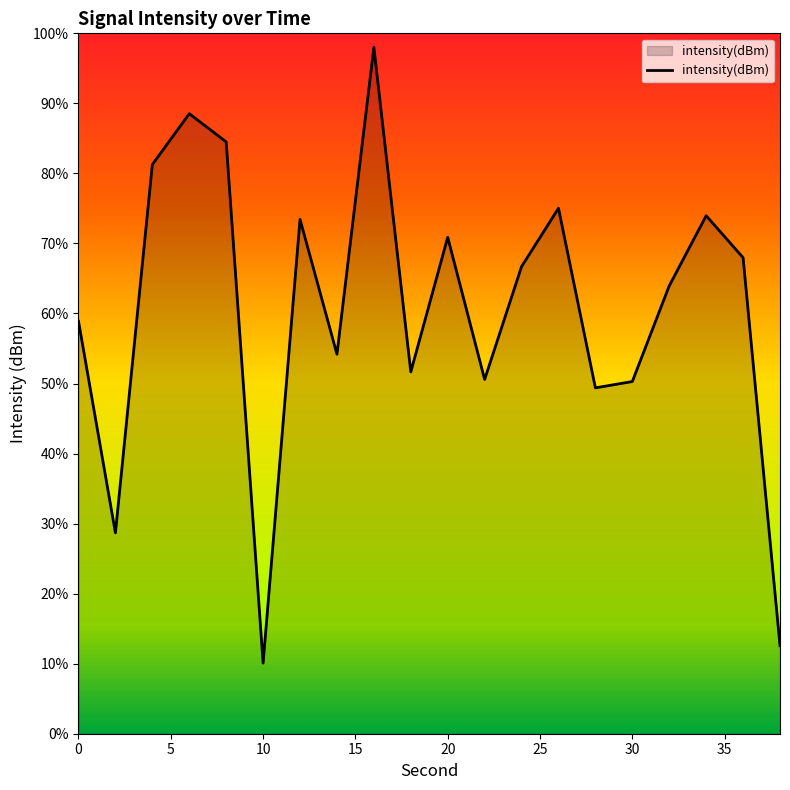

Reading left to right, extract all data points from this chart.

-124.7	-132.5	-118.9	-117.0	-118.0	-137.4	-120.9	-125.9	-114.5	-126.6	-121.6	-126.8	-122.7	-120.5	-127.2	-126.9	-123.4	-120.8	-122.3	-136.7